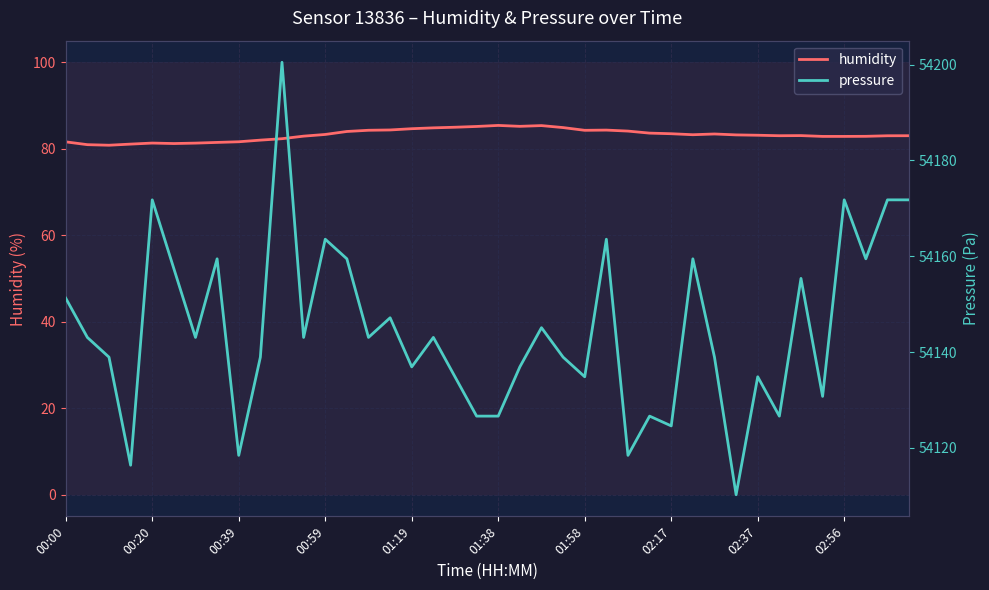

Which series has the widest spread of values?

pressure